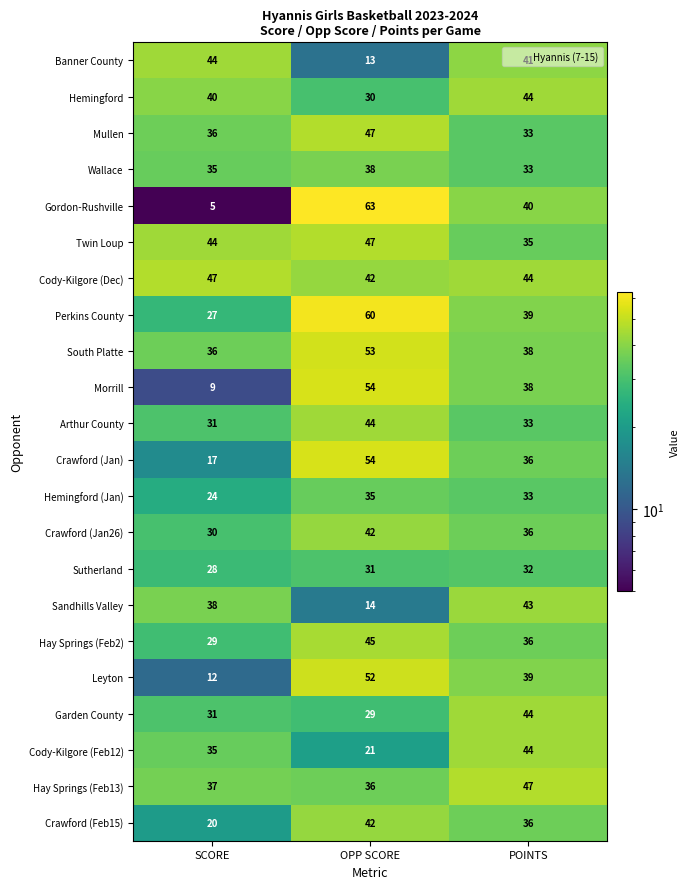

Which series changed the most between OPP SCORE and POINTS?

Sandhills Valley